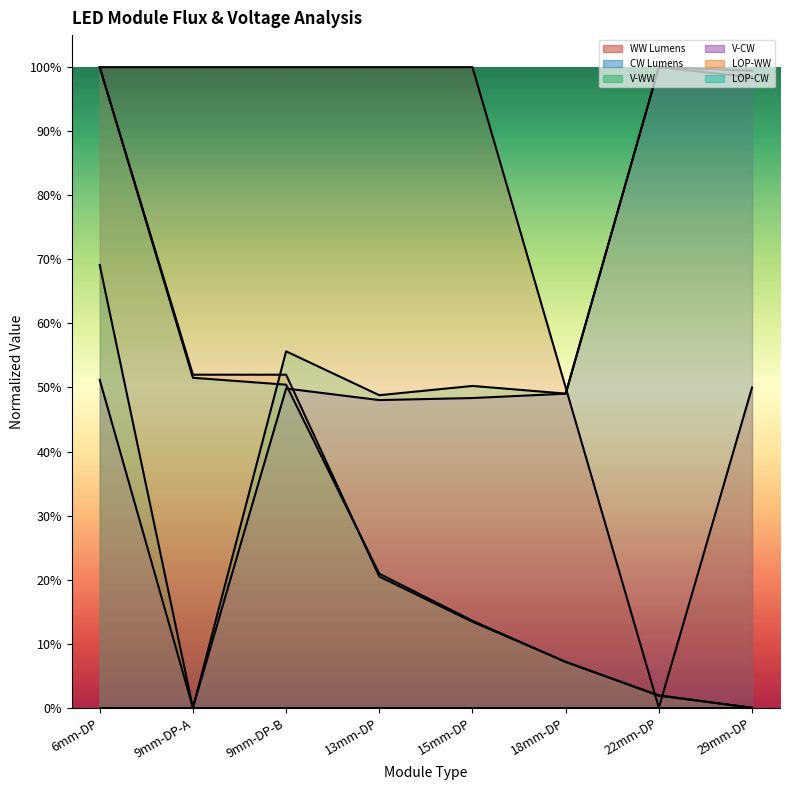

What is the label of the 7th point from the left?

22mm-DP